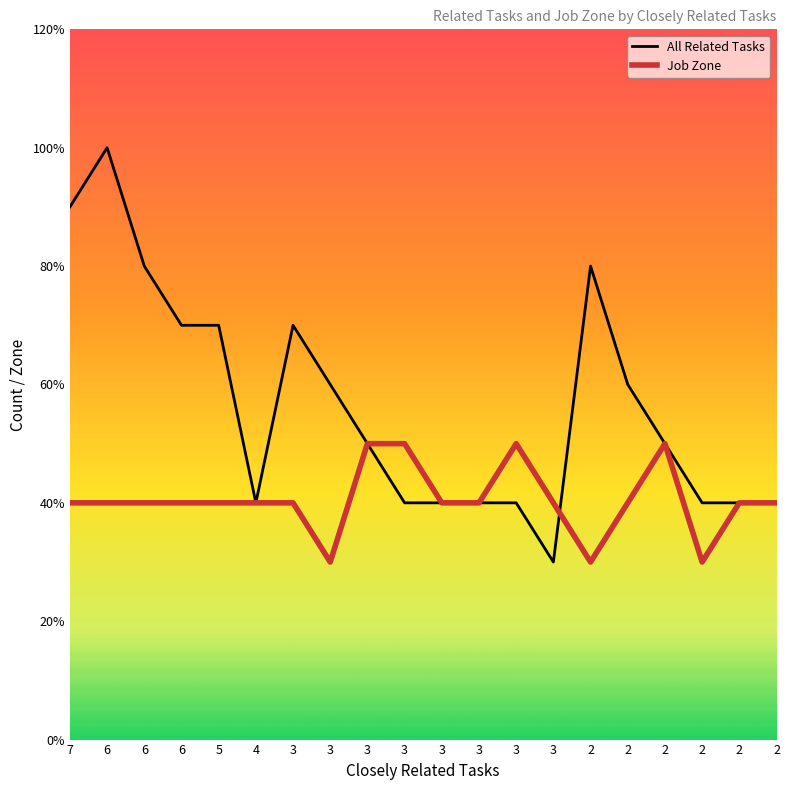

Is this an area chart (filled region under the line)?

No